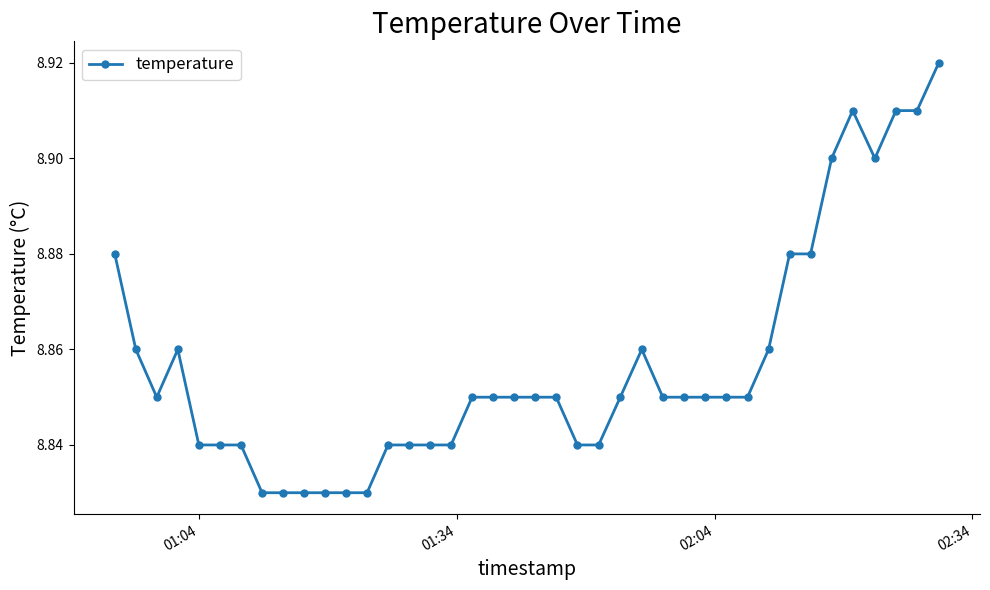

Count the values in the range 8 to 9.

40